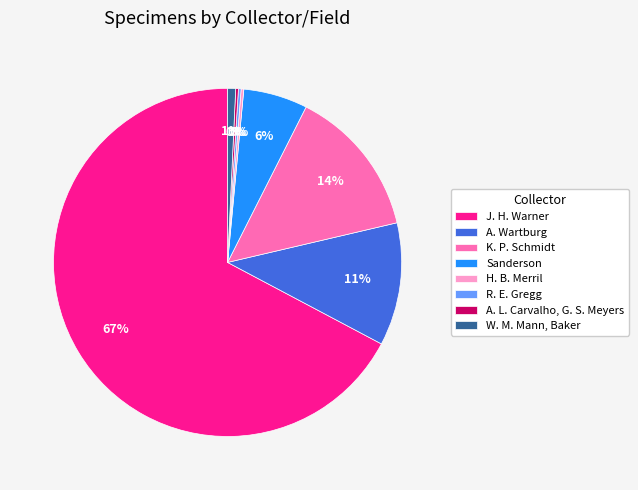

To the nearest percent, what is the combined percentage of A. Wartburg and J. H. Warner?

79%